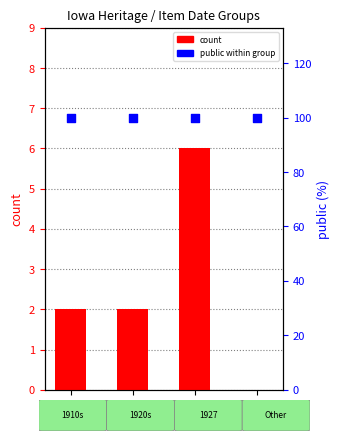

Which series reaches the maximum Y coordinate?

public within group